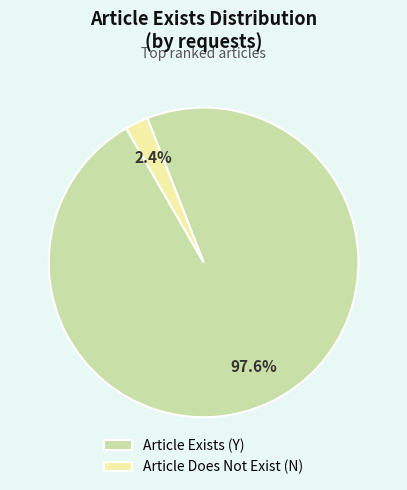

Which category accounts for the majority?

Article Exists (Y)